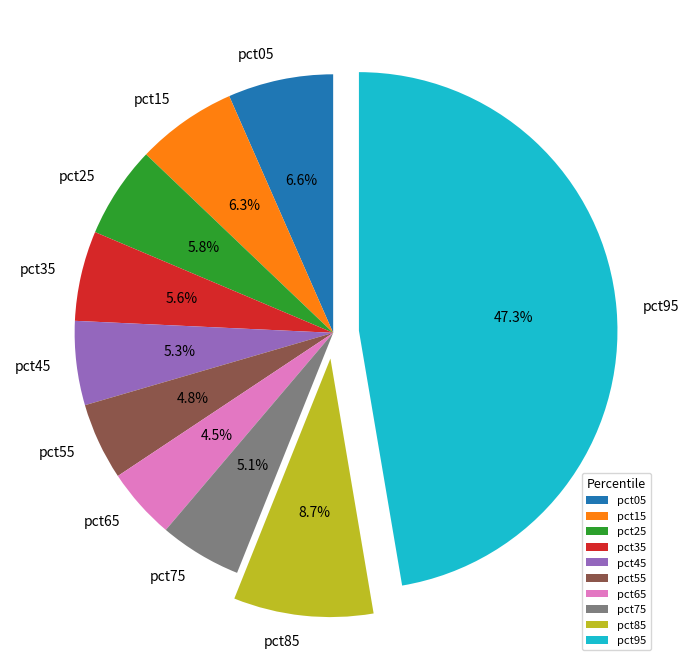

Do pct95 and pct25 together represent more than half of the pie?

Yes